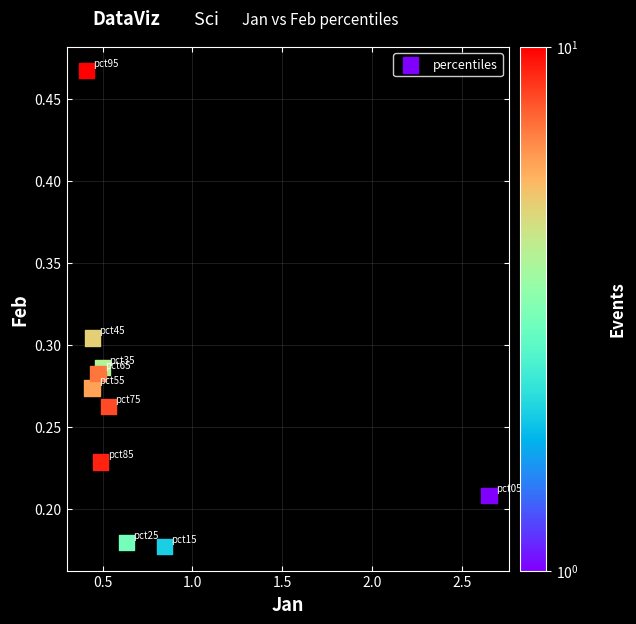

What is the average X value?

0.7